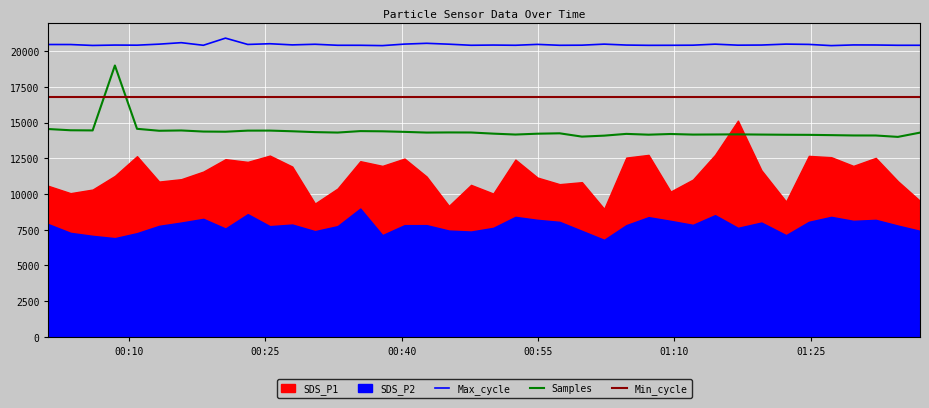

What is the value of the Min_cycle point at the 13th from the left?

16800.0